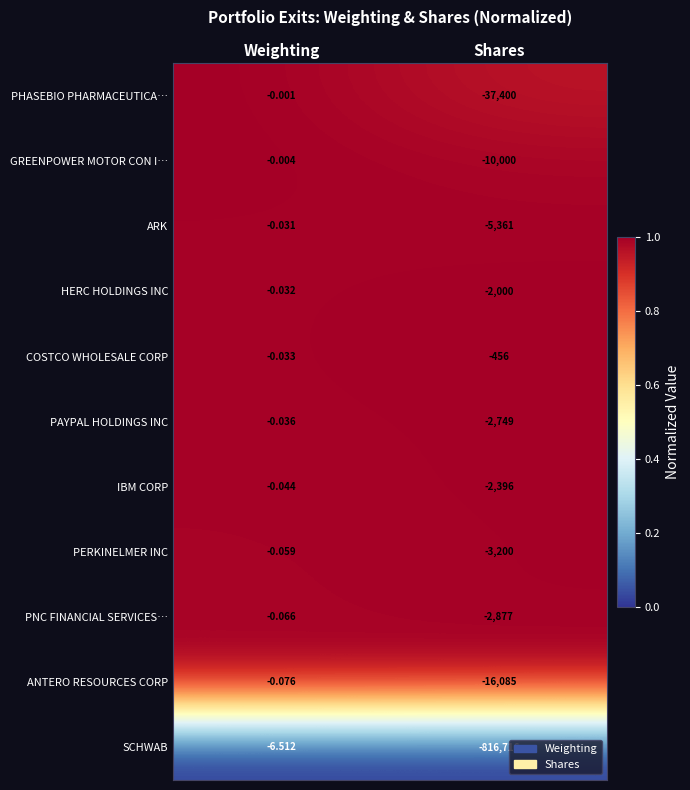

Count the number of categories in the chart.

2